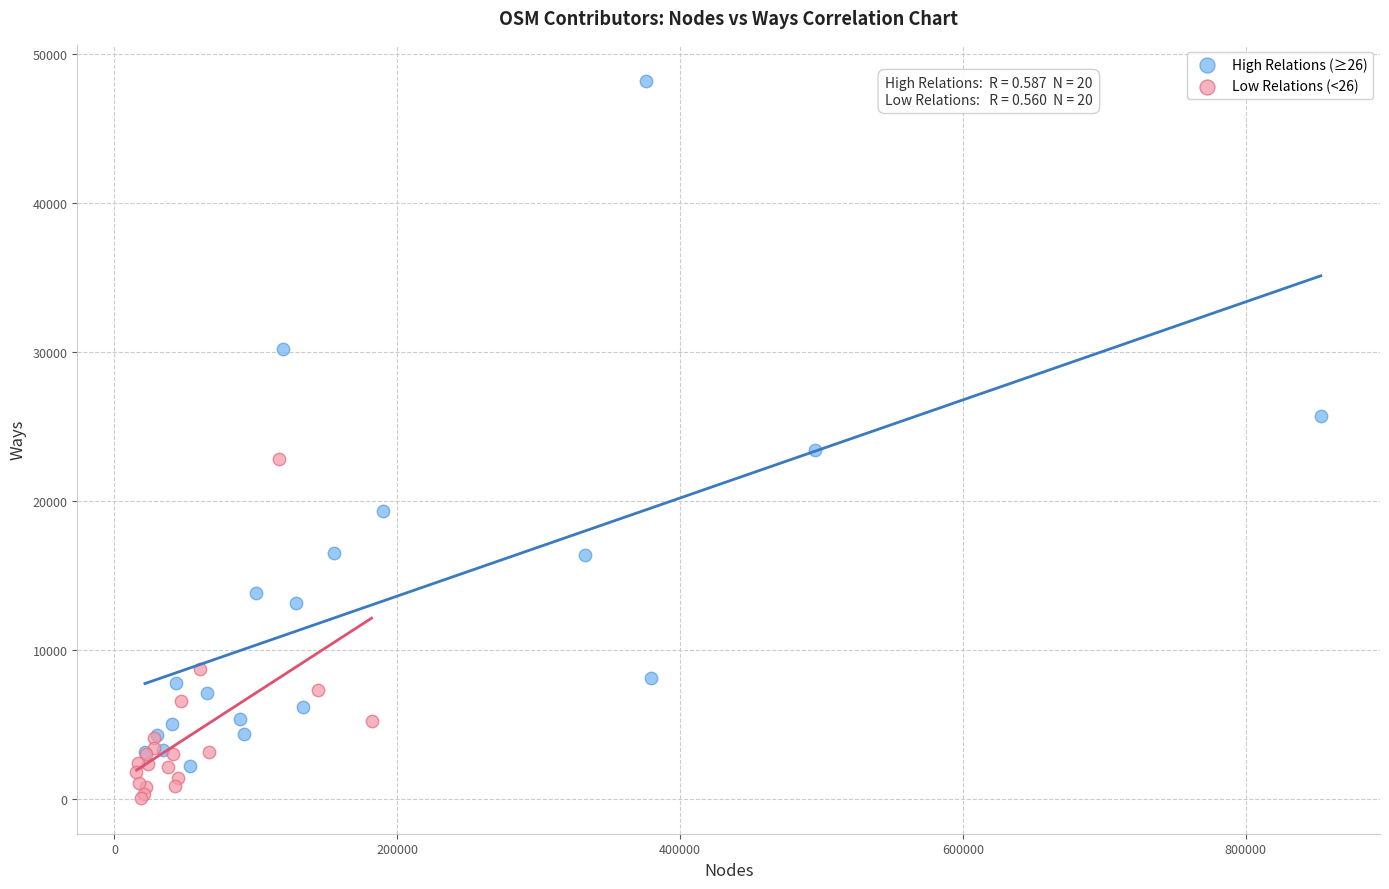

Which series has the largest Y range (max minus min)?

High Relations (≥26)